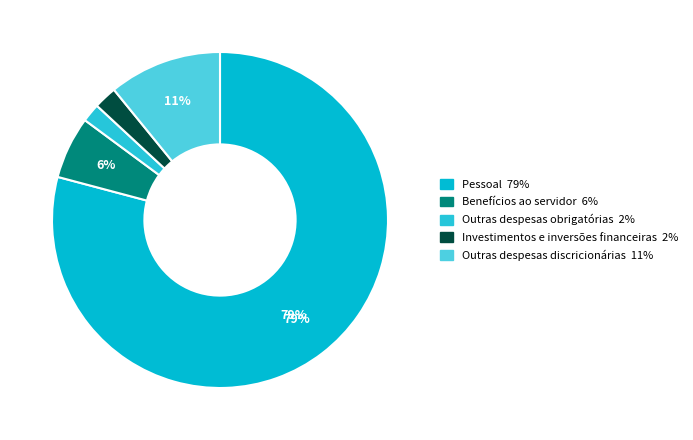

To the nearest percent, what portion does Outras despesas discricionárias represent?

11%